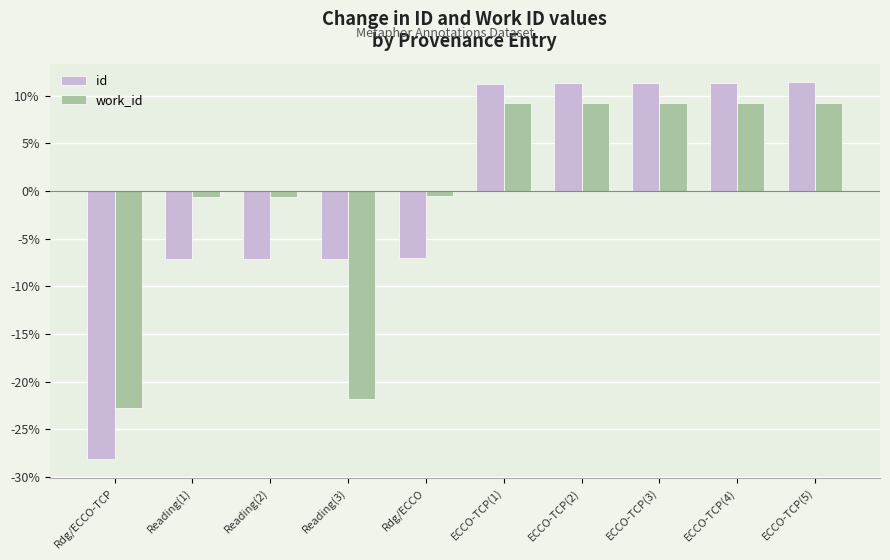

How many values in work_id are below zero?

5